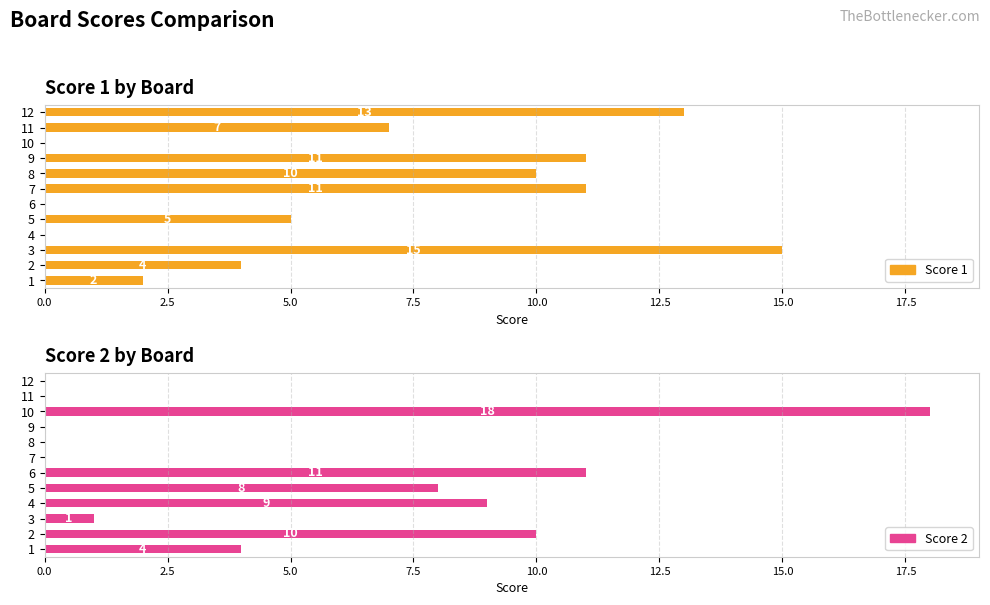

Is the value of Score 2 at 3 greater than the value of Score 1 at 4?

Yes